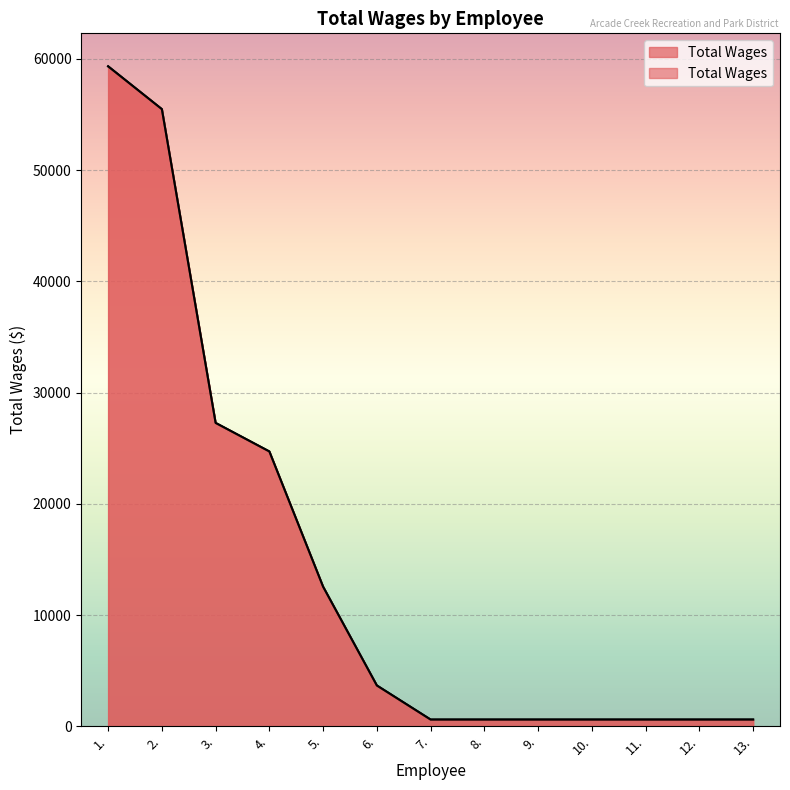

List the labels in order of value, smallest first.

7., 8., 9., 10., 11., 12., 13., 6., 5., 4., 3., 2., 1.